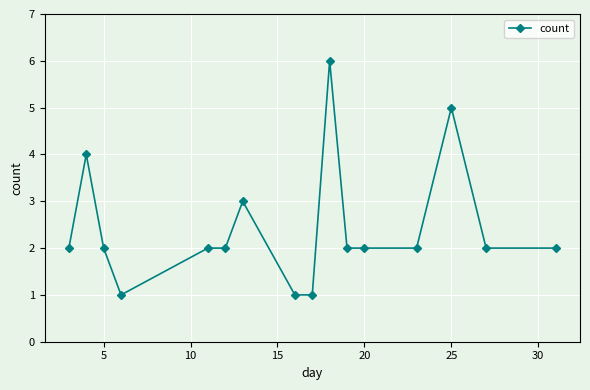

True or false: the data has more than 1 interior local peaks.

True